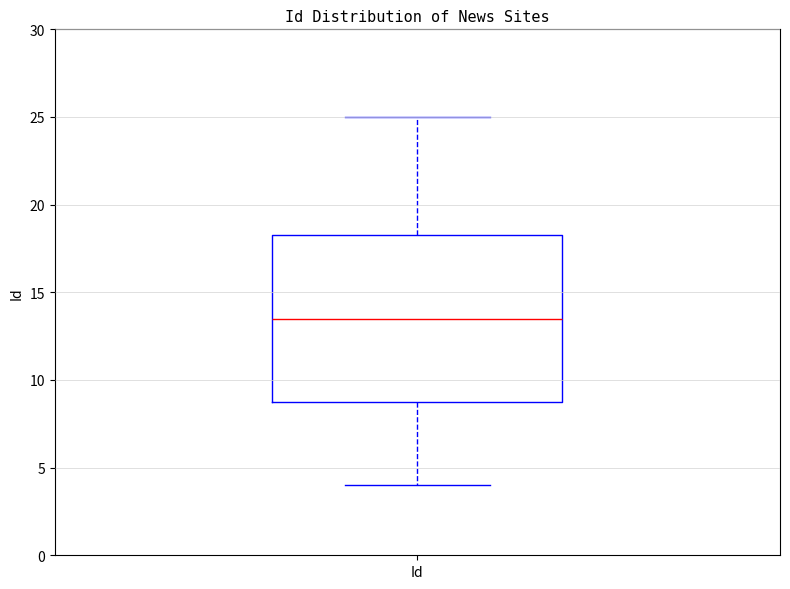

Read this box plot against the y-axis: the position of the median line, the range covered by the box, and the ends of both whiskers. The values are not printed on the chart, so give them approximately, as read against the axis.

median 13.5, box 9.0 to 18.5, whiskers 4.0 to 25.0